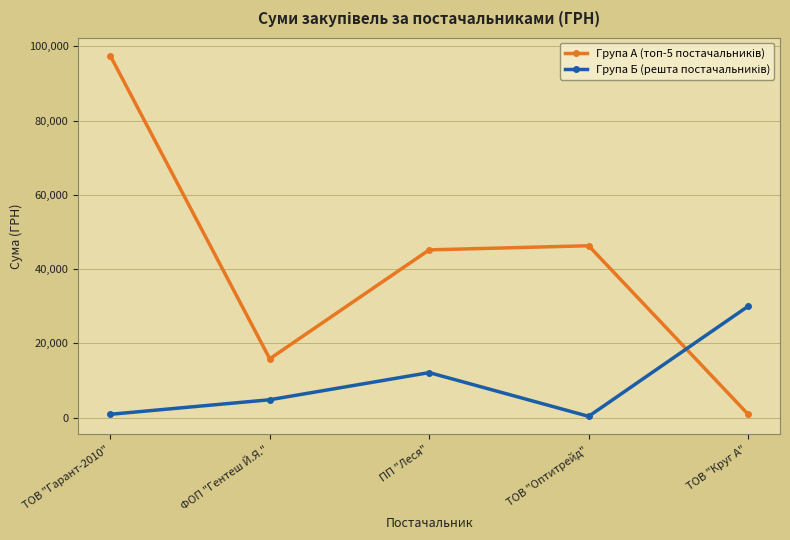

What is the maximum value shown in the chart?

97500.4